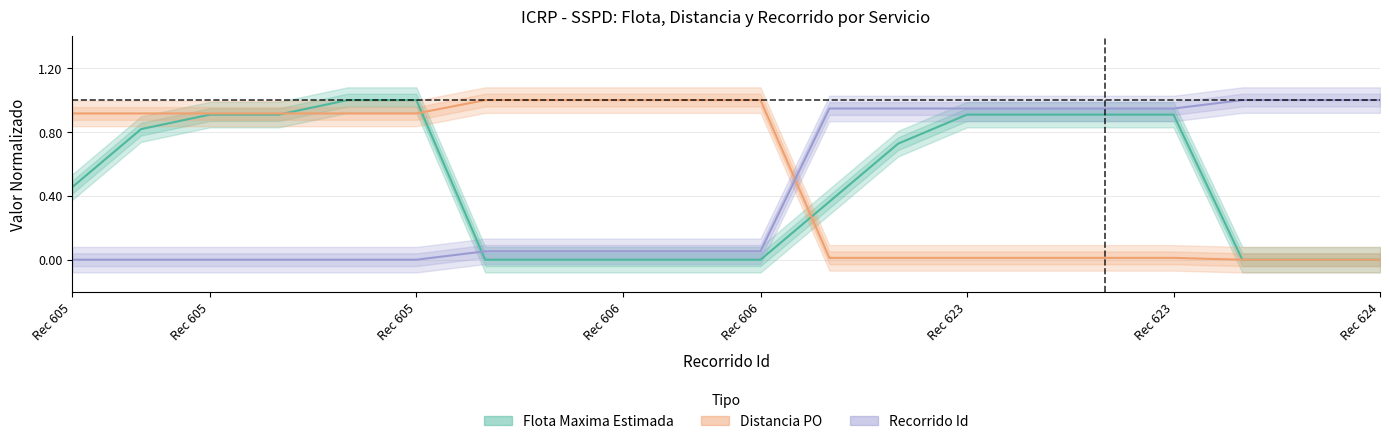

Is the value of Flota Maxima Estimada at Rec 623 greater than the value of Distancia PO at Rec 623?

Yes